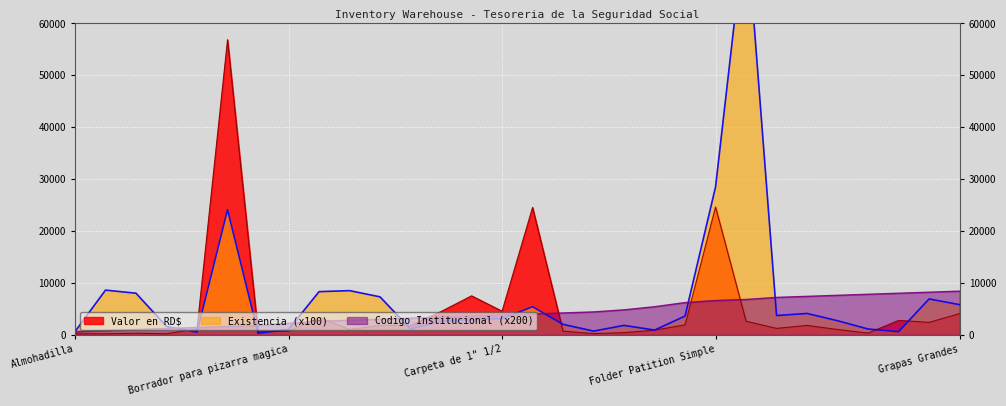

Count the number of categories in the chart.

30